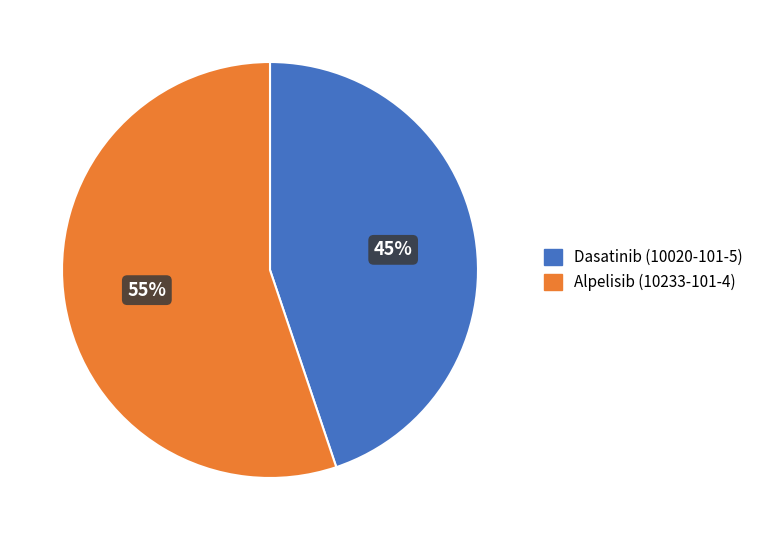

To the nearest percent, what is the difference between the largest and smallest slice percentages?

10%